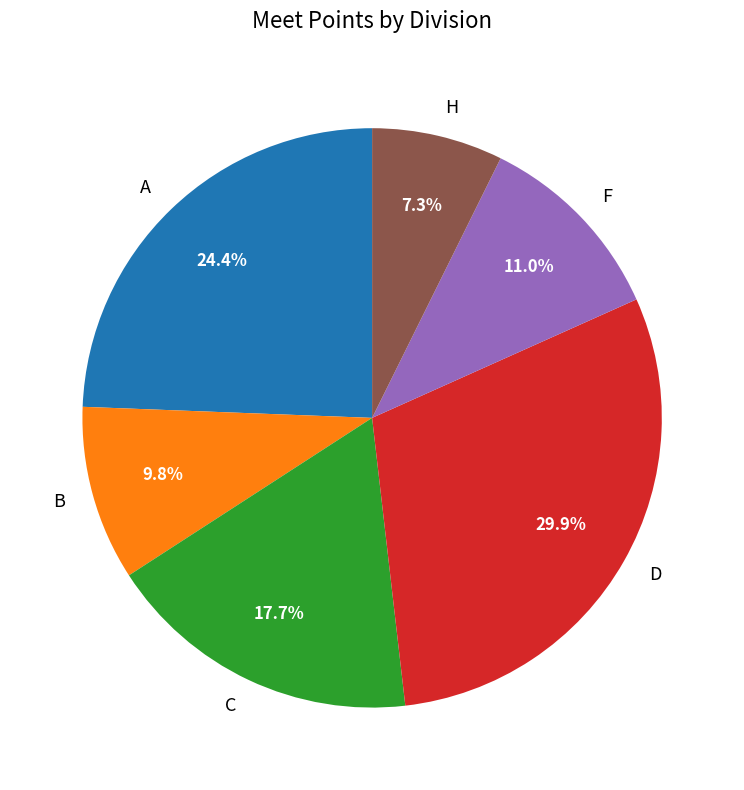

Is the sum of B and D greater than half?

No